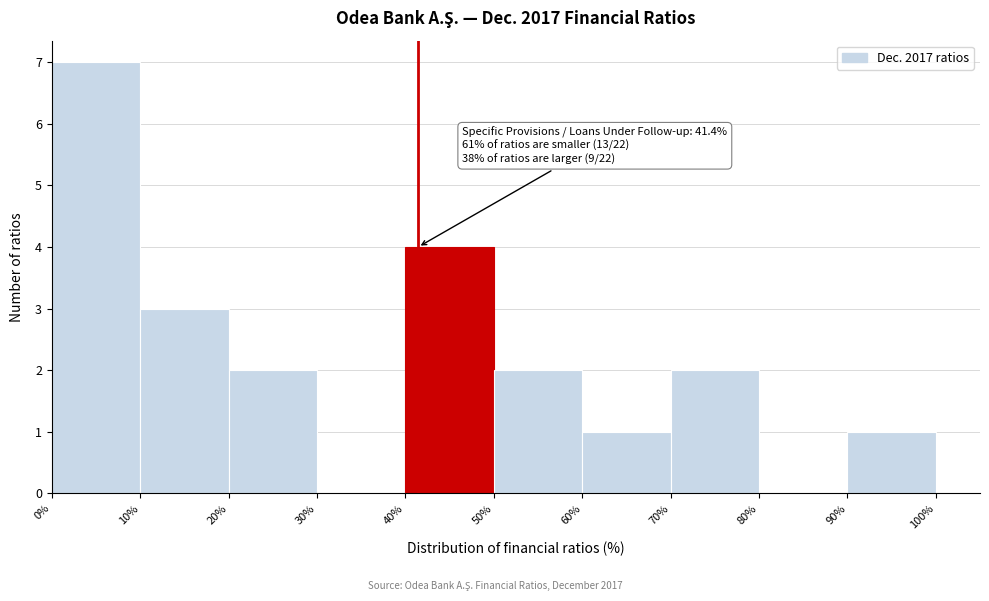

Which range on the x-axis has the tallest bar?

0% to 10%